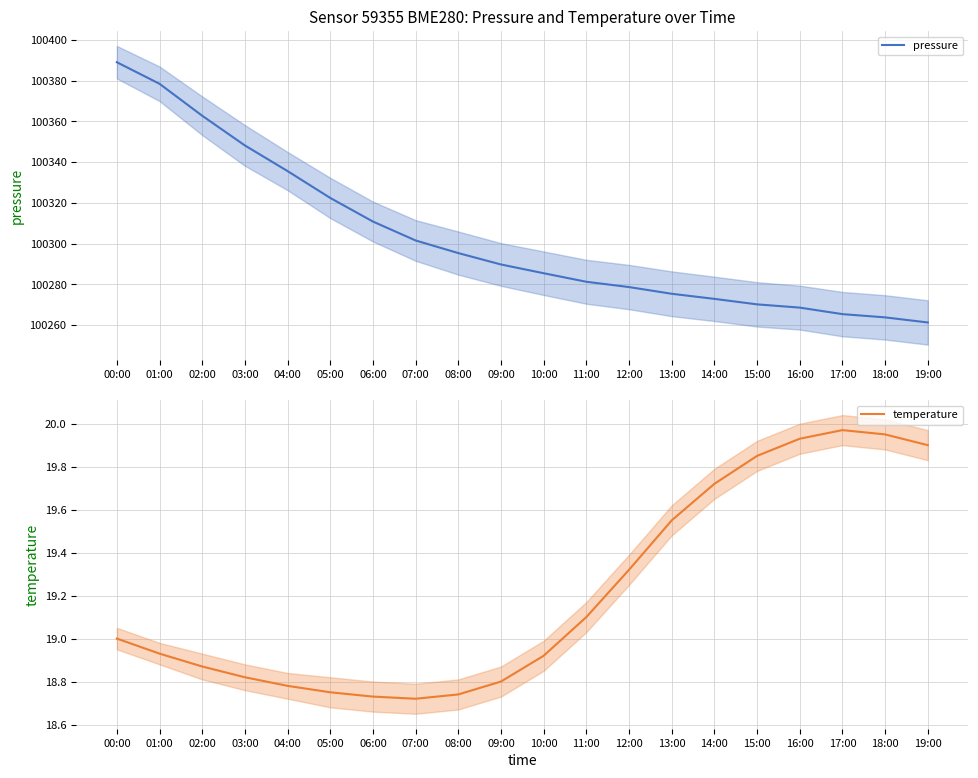

At which label is pressure closest to 100325?

05:00